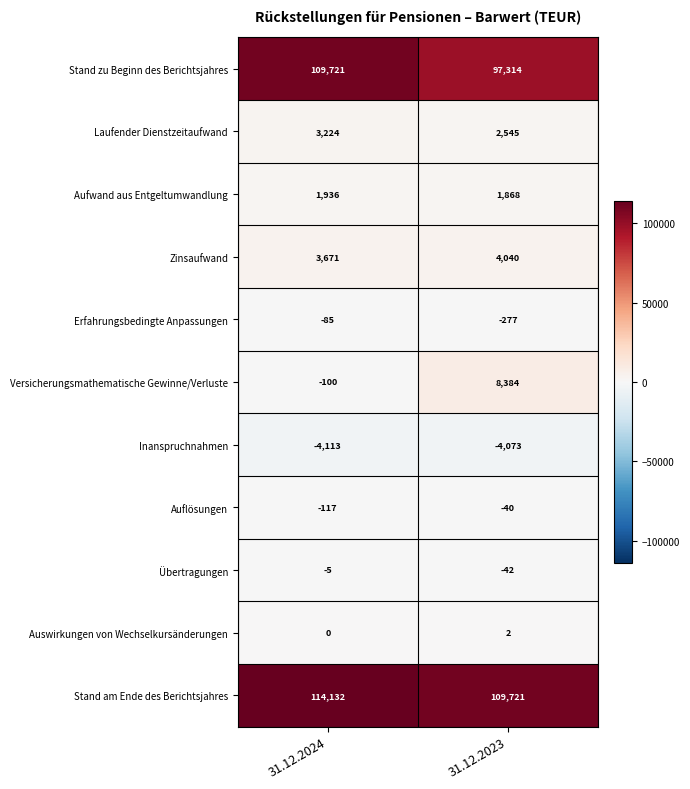

At how many categories does at least one series exceed 76119?

2